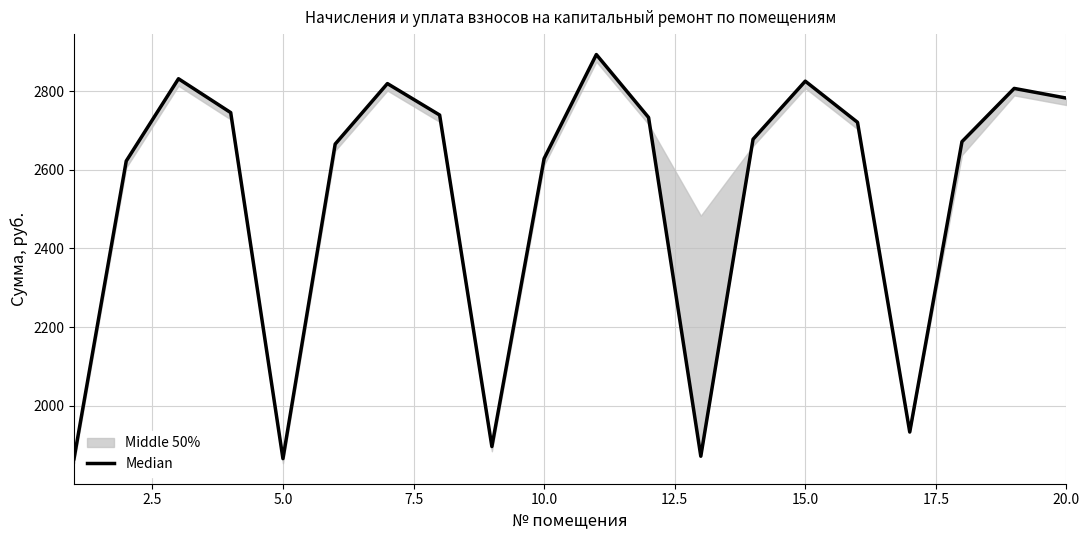

Between 9 and 7.5, which is larger?

7.5